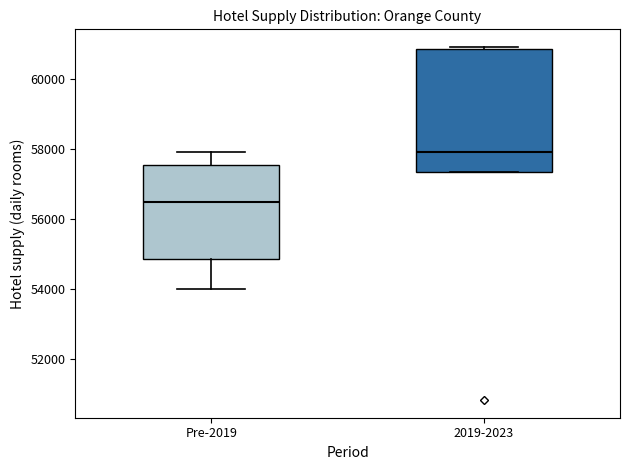

Which box is the tallest, from its lower edge to its upper edge?

2019-2023